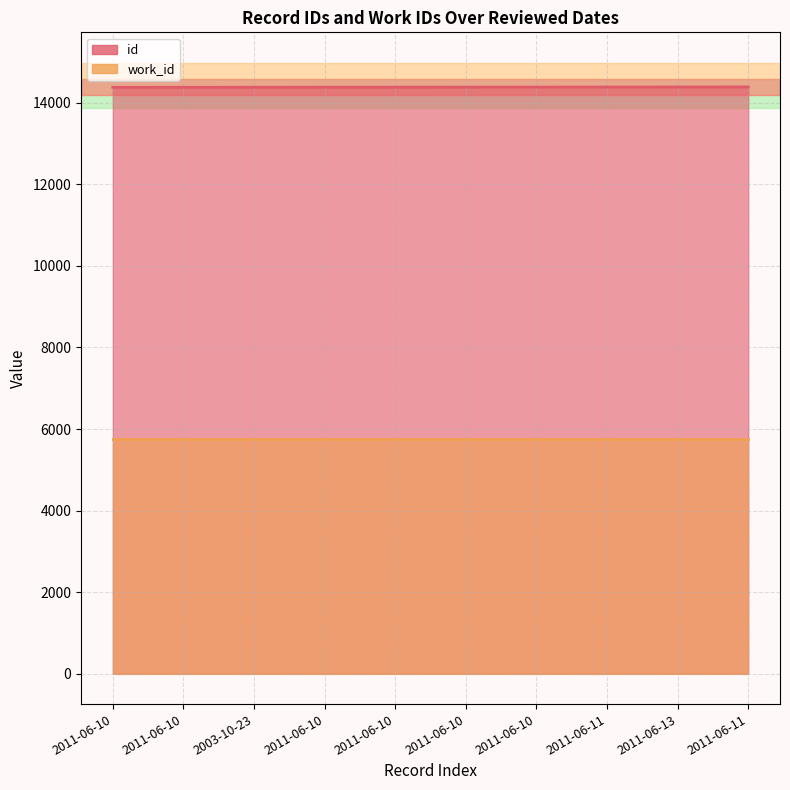

What is the greatest value displayed?

14392